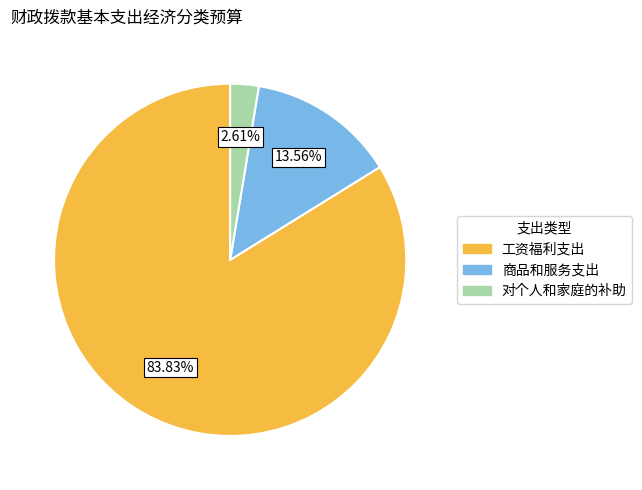

What is the smallest slice in the pie chart?

对个人和家庭的补助